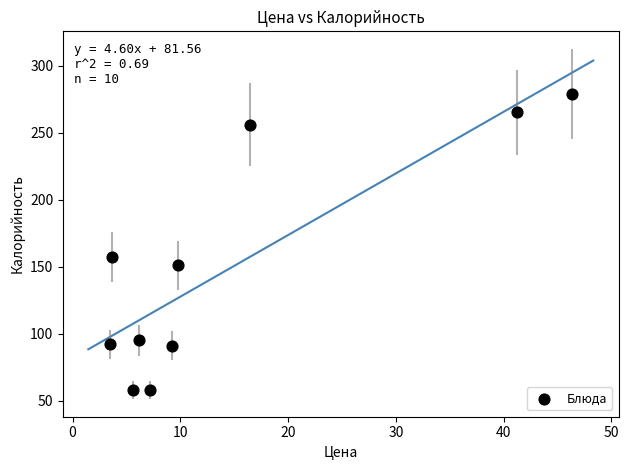

What is the range of Y values (max minus min)?

221